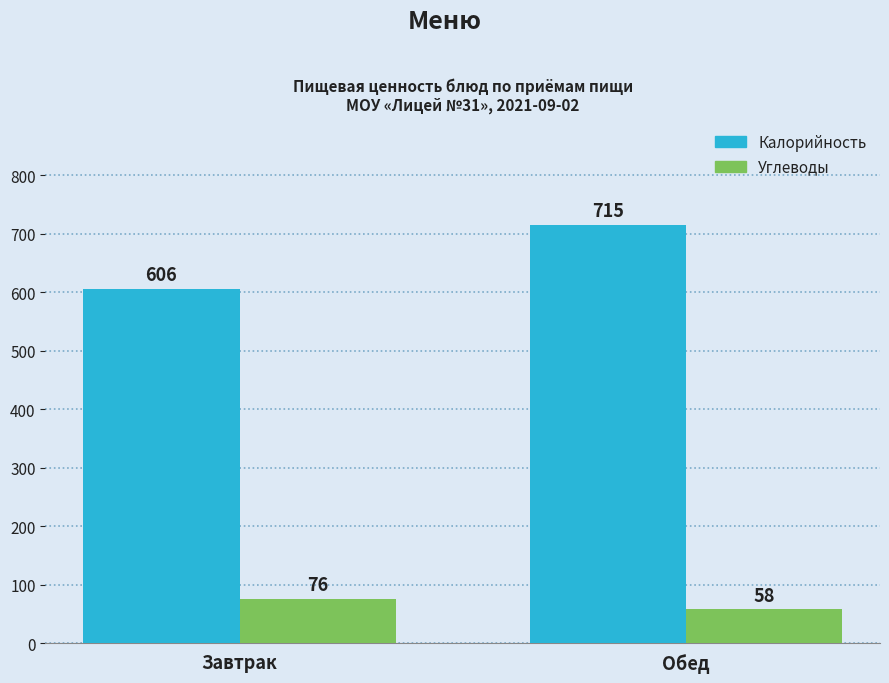

What is the average value of the Углеводы series?

67